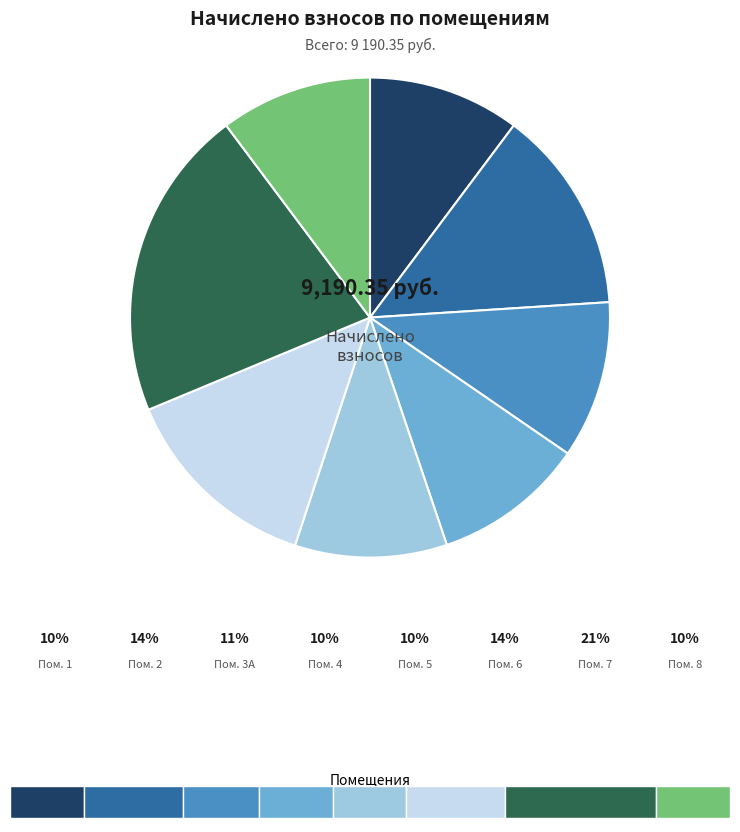

Does 4 represent more than half of the total?

No